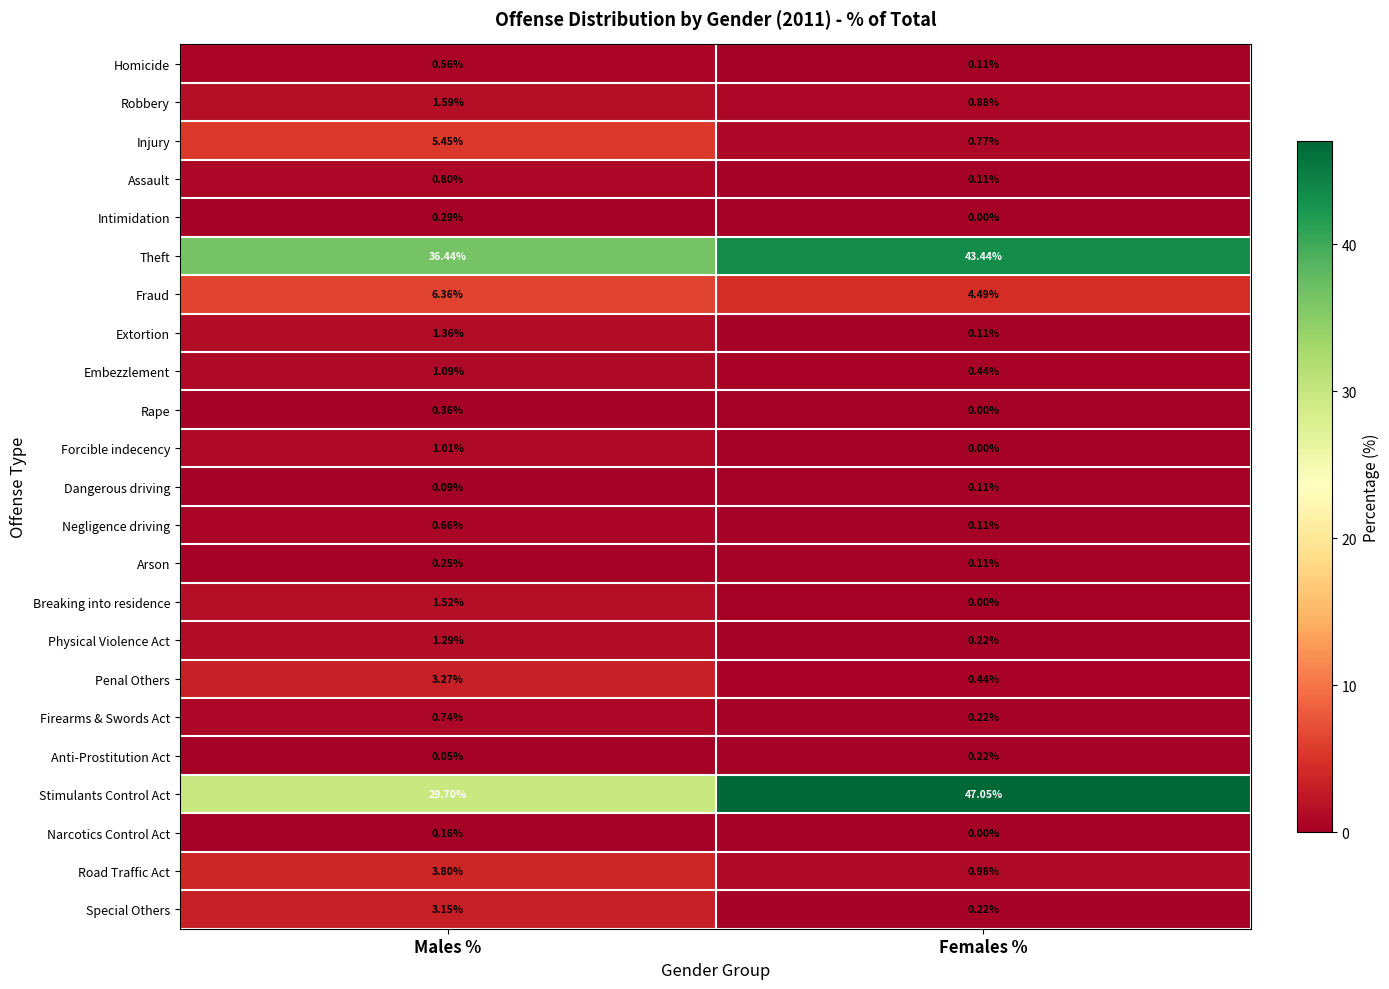

At which category does the chart reach its minimum across all series?

Females %